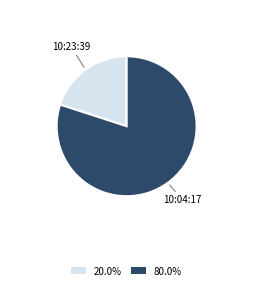

Is the sum of 80.0% and 20.0% greater than half?

Yes